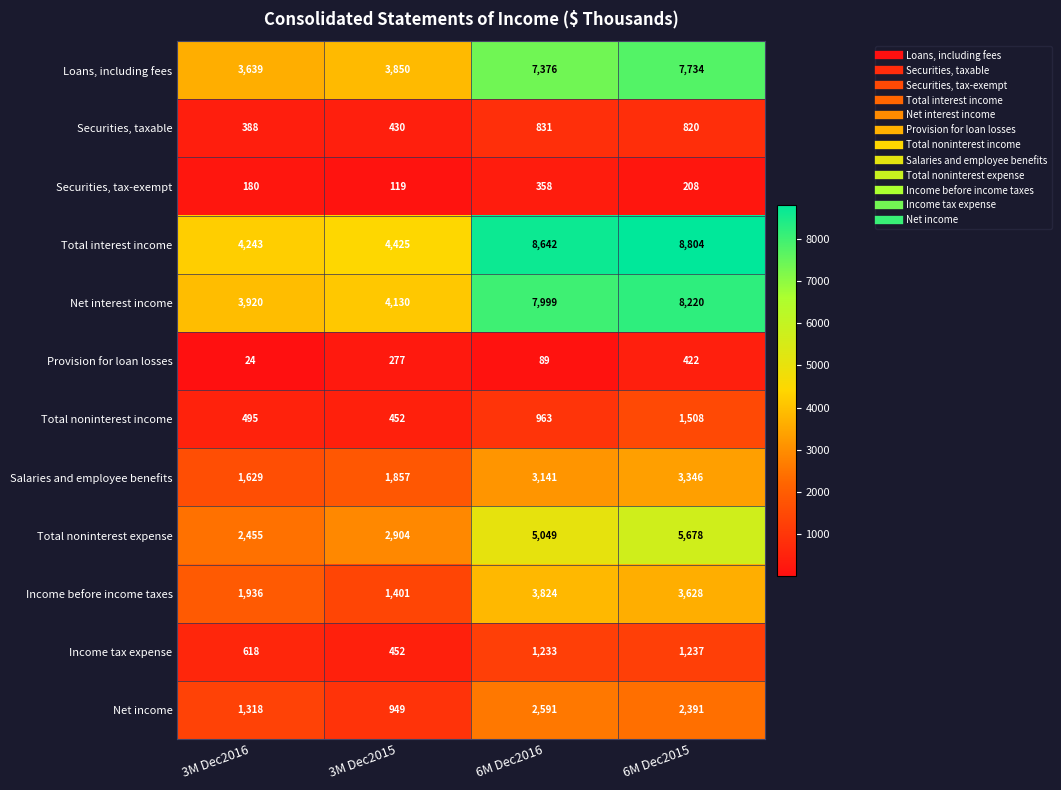

Where is Net income nearest to the value 1770?

3M Dec2016